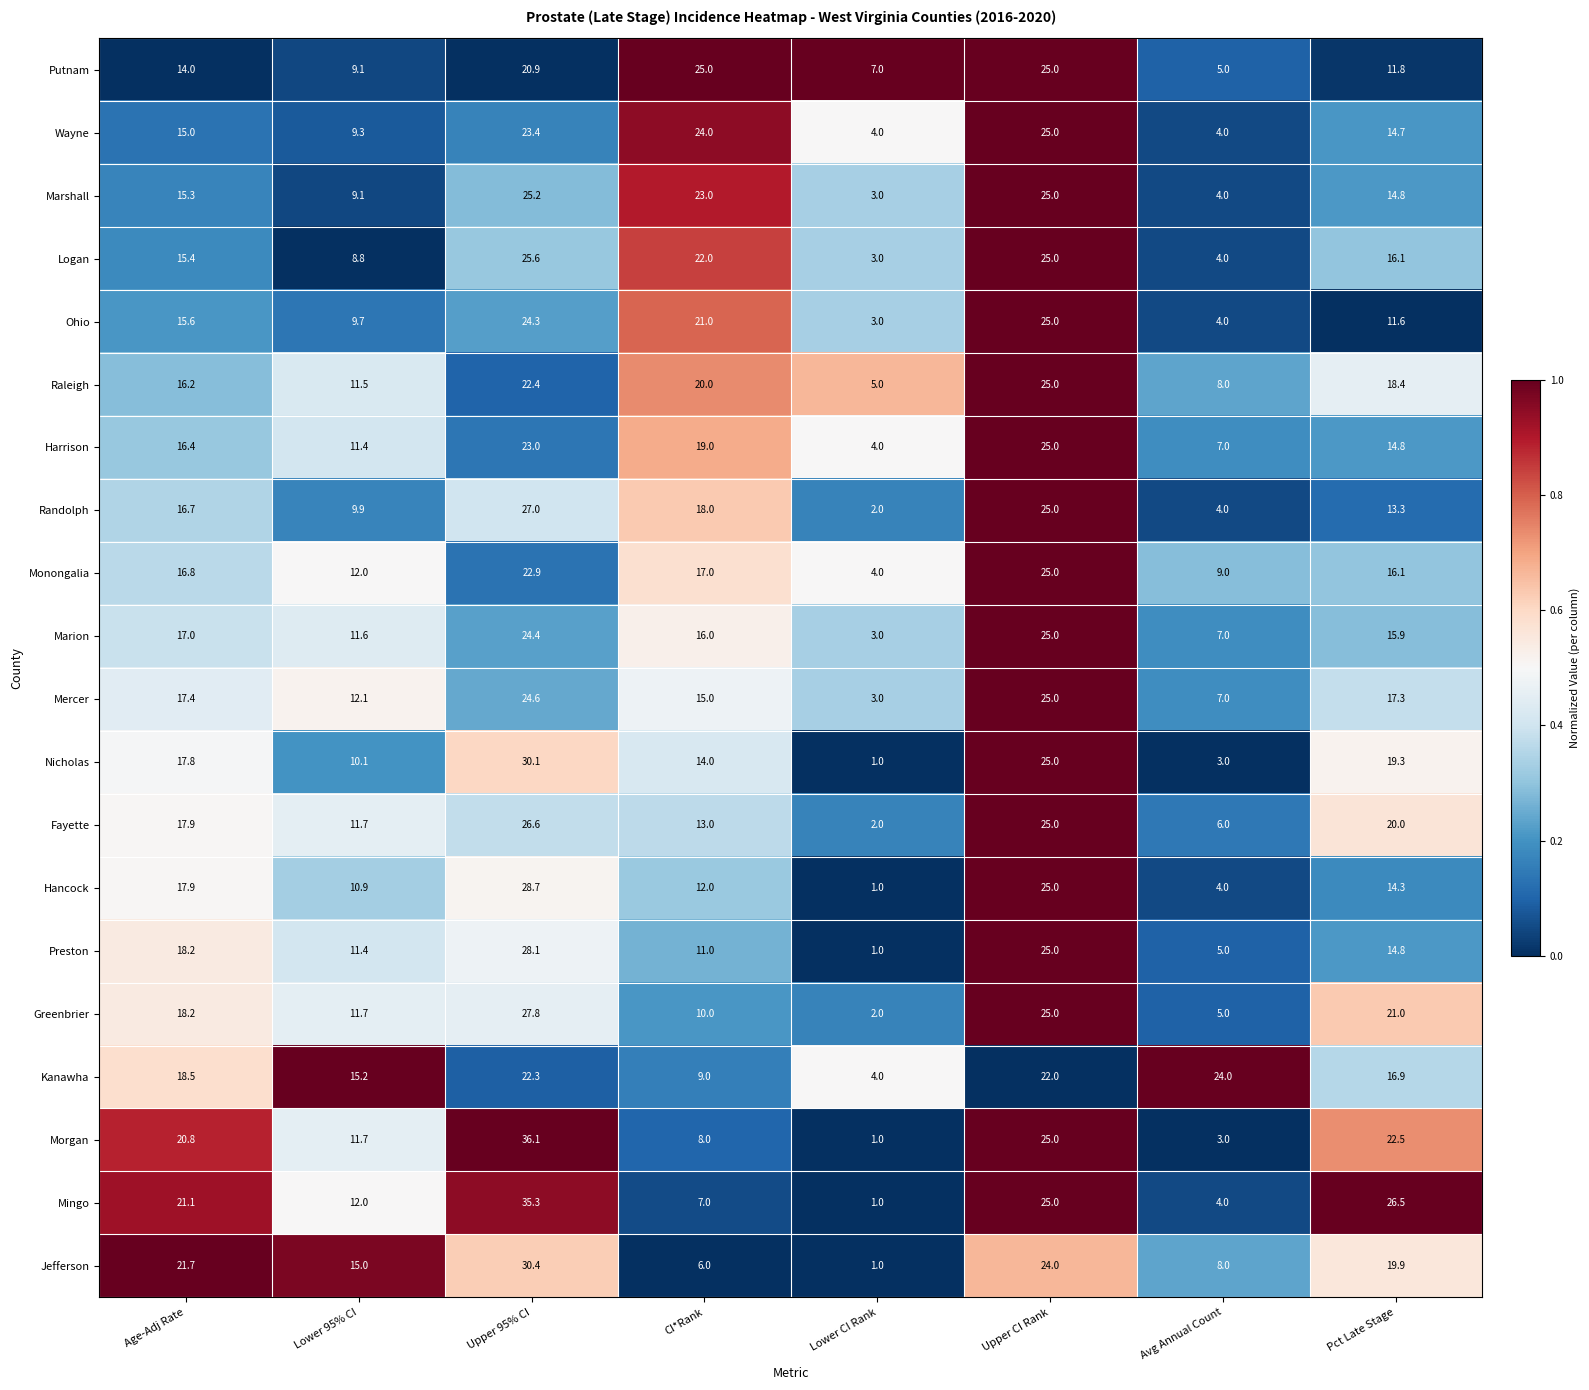

Is it true that Randolph equals 2.4 at Avg Annual Count?

False